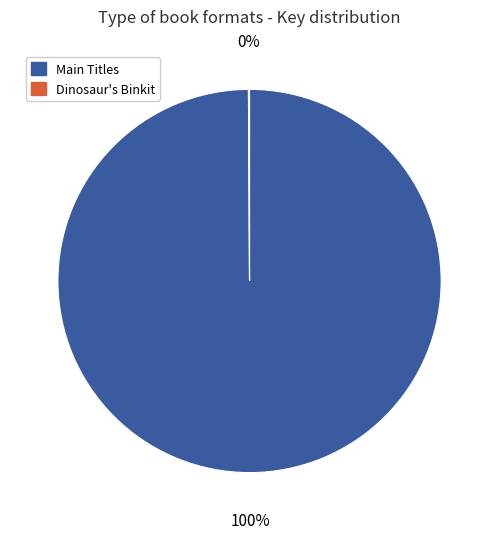

To the nearest percent, what is the average slice percentage?

50%